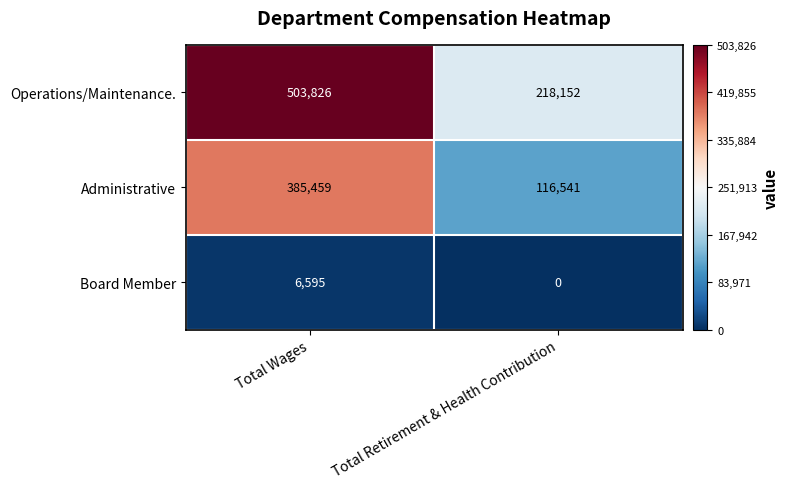

What is the sum of the Operations/Maintenance. values at Total Wages and Total Retirement & Health Contribution?

721978